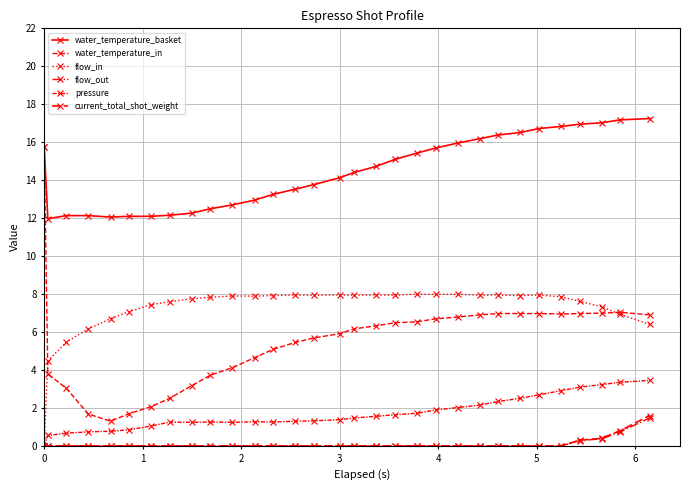

Count the number of categories in the chart.

31